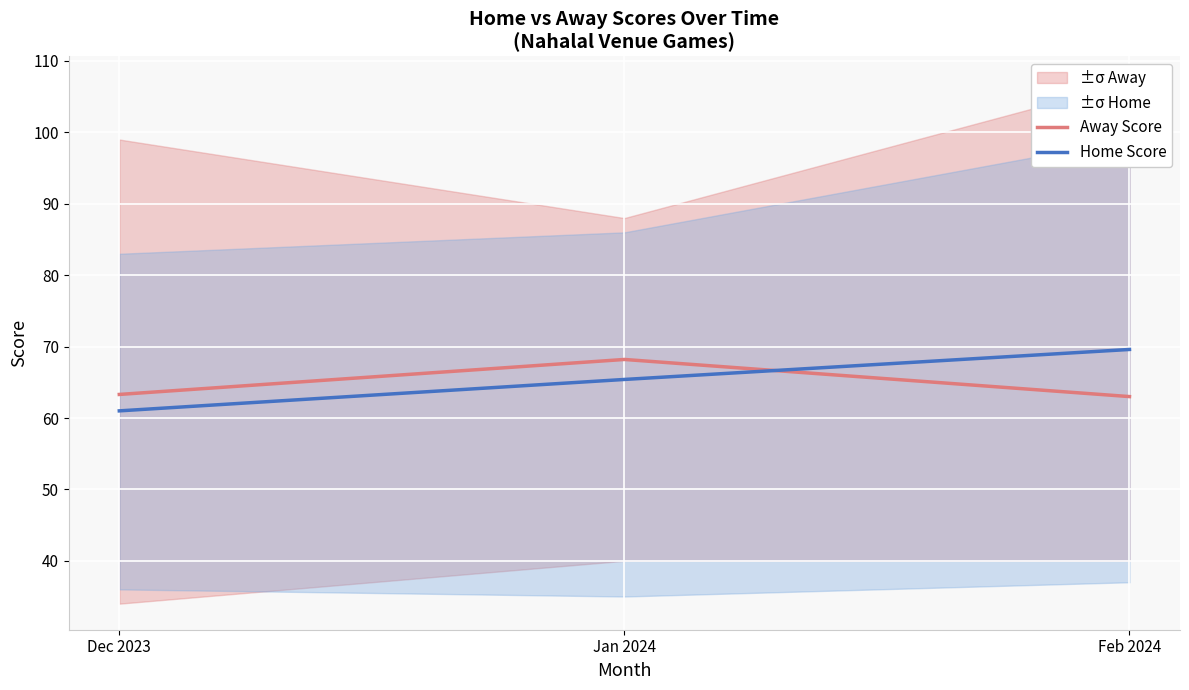

Reading right to left, transcribe all the data shown in this chart.

Away Score: Feb 2024=63.0	Jan 2024=68.2	Dec 2023=63.3
Home Score: Feb 2024=69.6	Jan 2024=65.4	Dec 2023=61.0